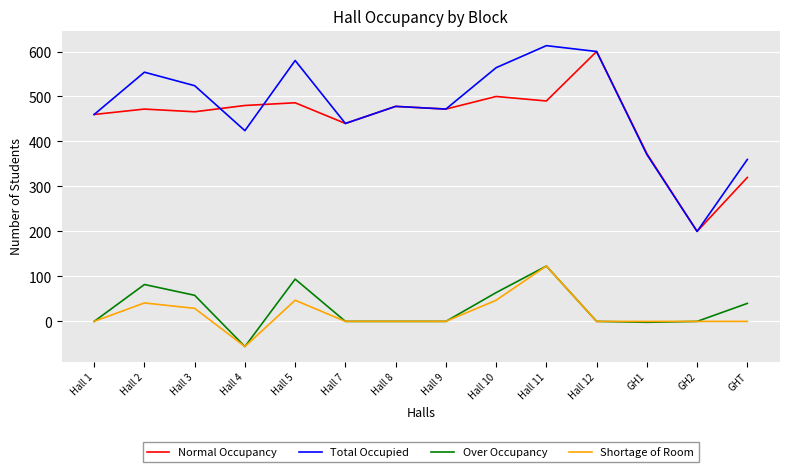

What value does the Total Occupied series have at Hall 4, to the nearest 10?

420